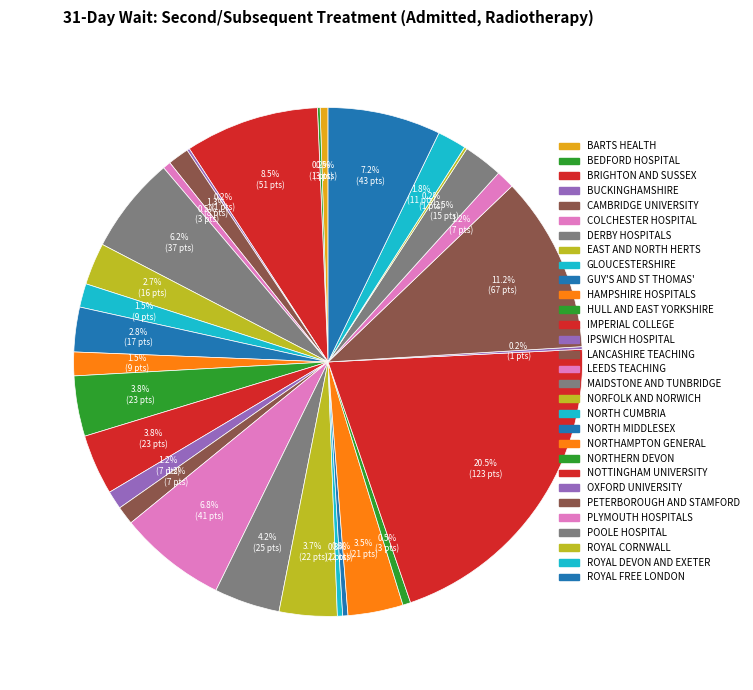

To the nearest percent, what is the difference between the largest and smallest slice percentages?

20%